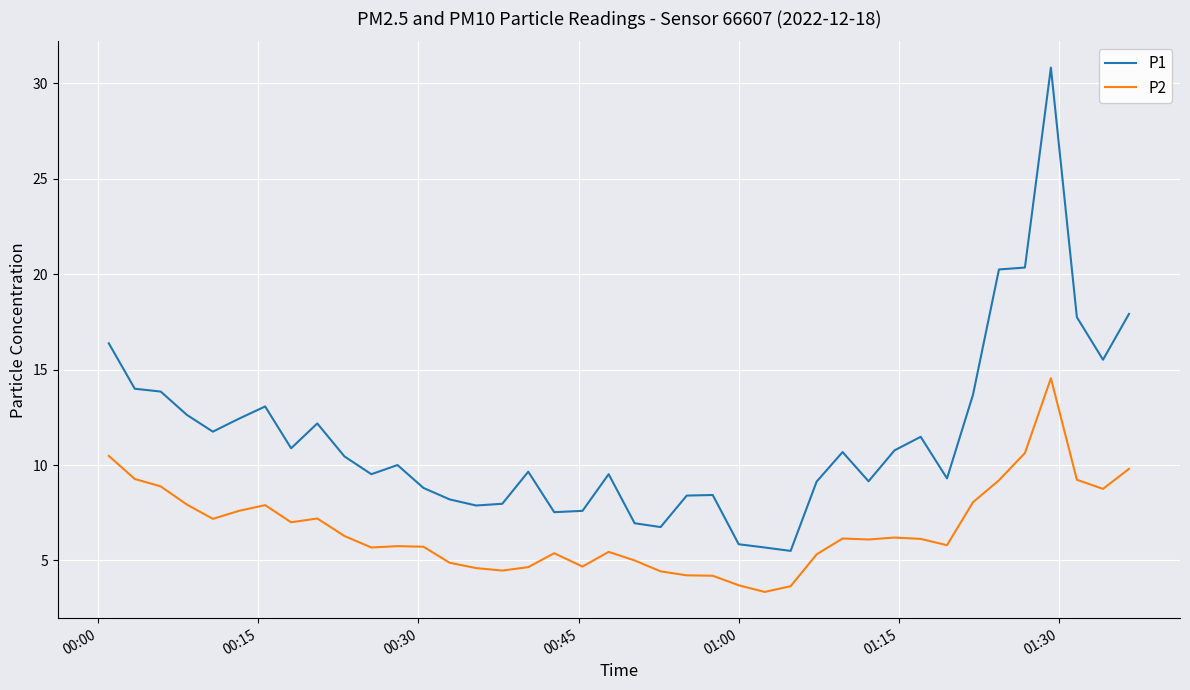

True or false: P2 and P1 cross at least once.

False